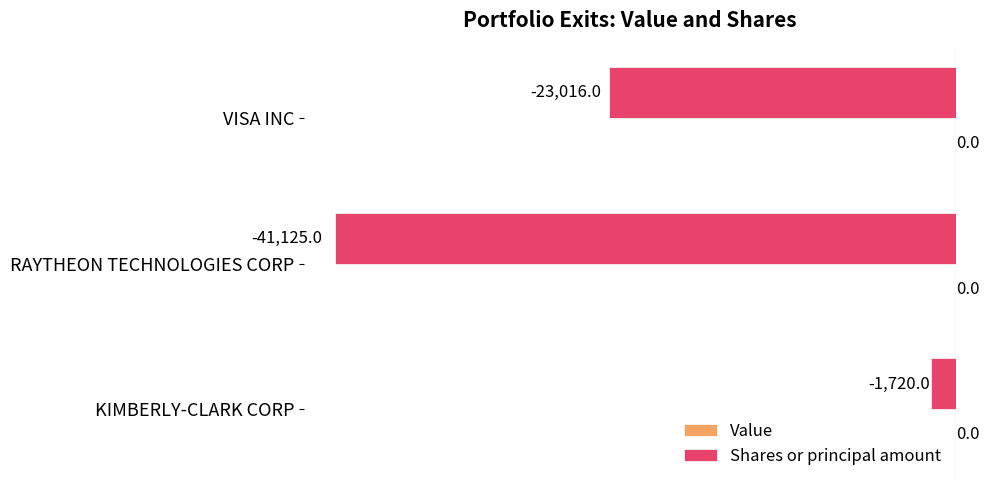

Which label corresponds to the smallest value in the chart?

RAYTHEON TECHNOLOGIES CORP